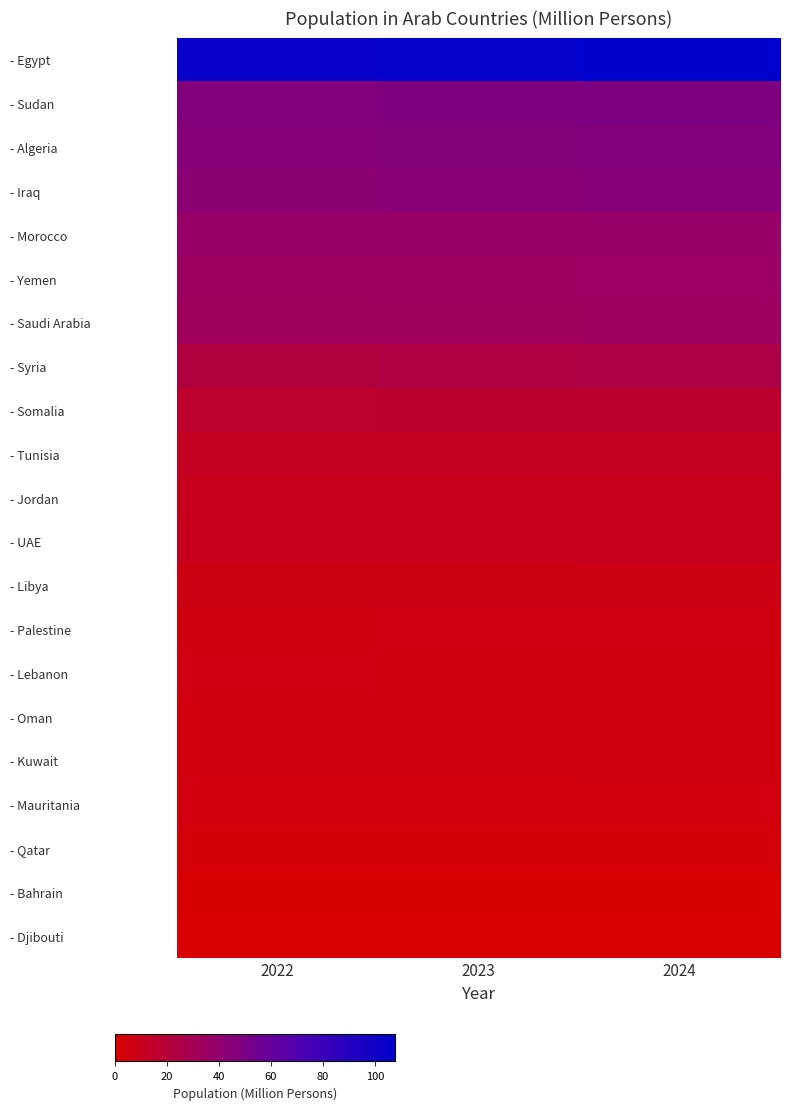

What is the difference between the highest and lowest values at 2024?

106.7